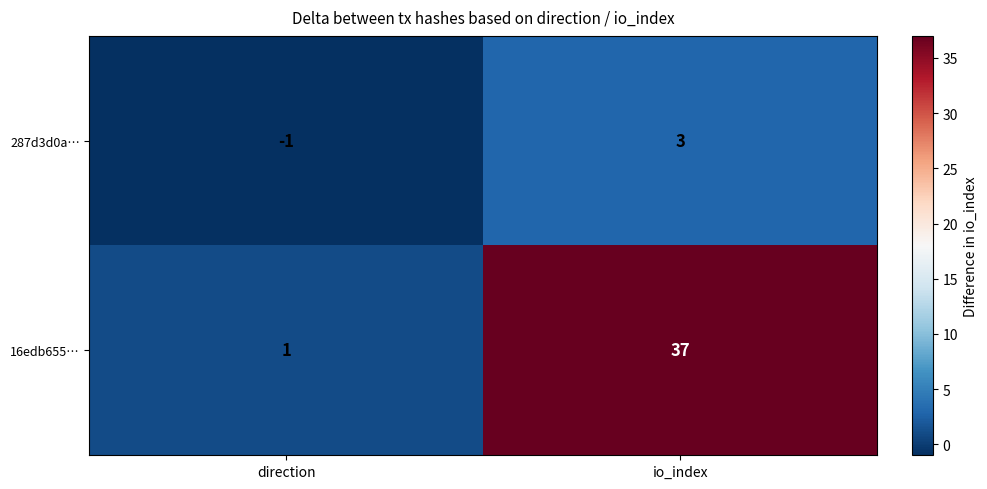

The 287d3d0a… series shows 3 at io_index. True or false?

True